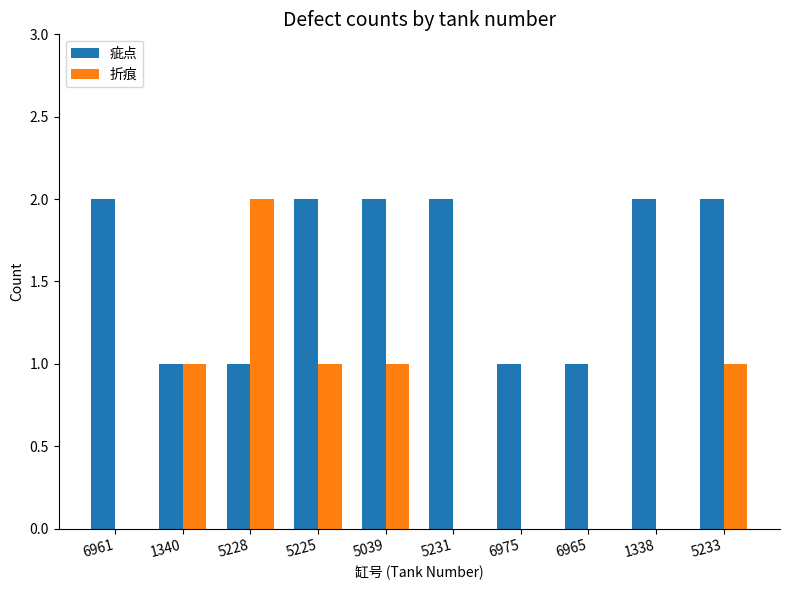

The 折痕 series shows 0 at 6961. True or false?

True